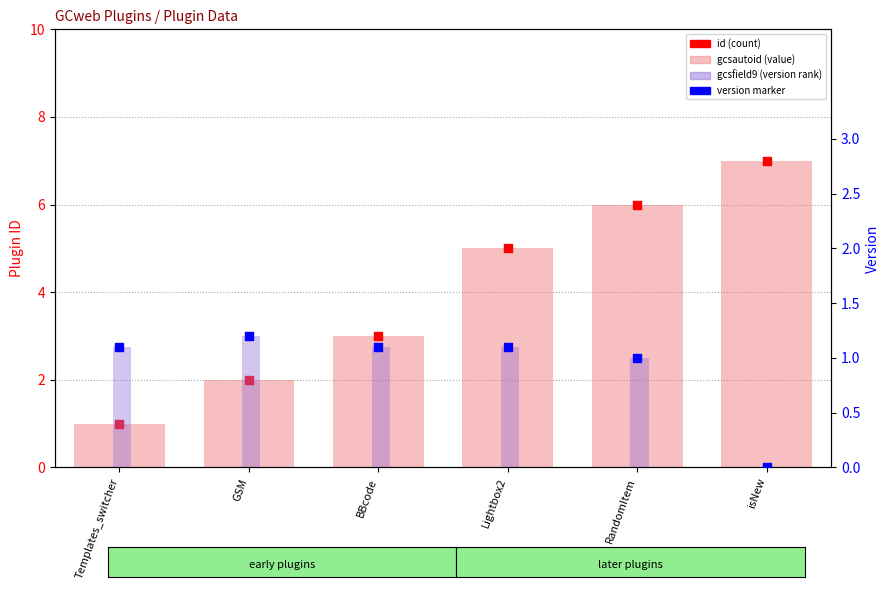

Is the value of version marker at GSM greater than the value of gcsautoid at isNew?

No